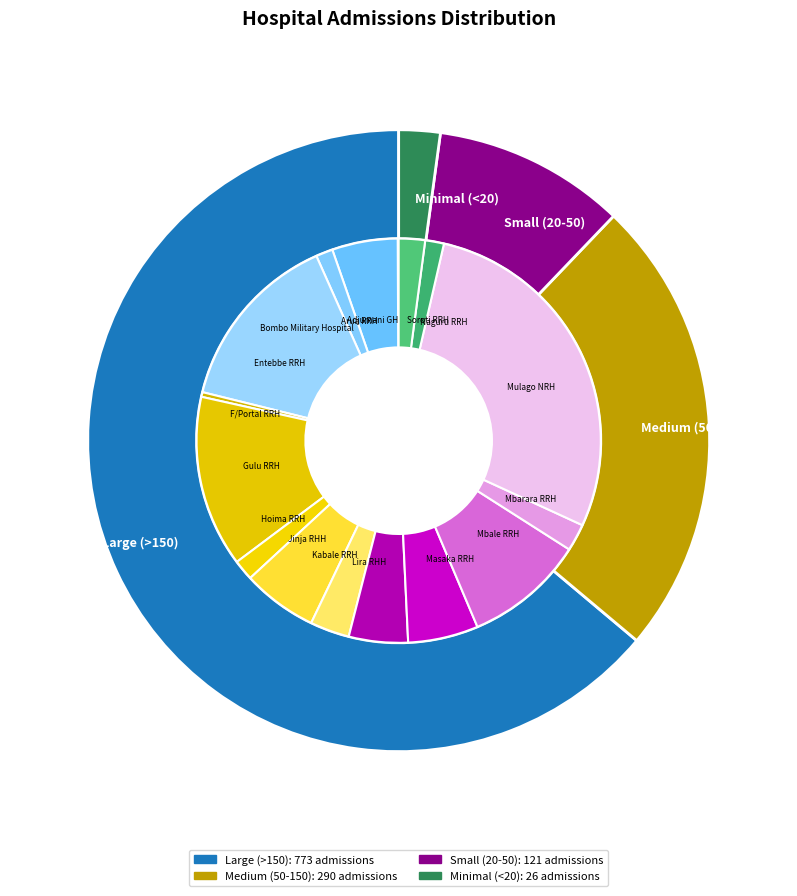

Which slice is the largest?

Mulago NRH